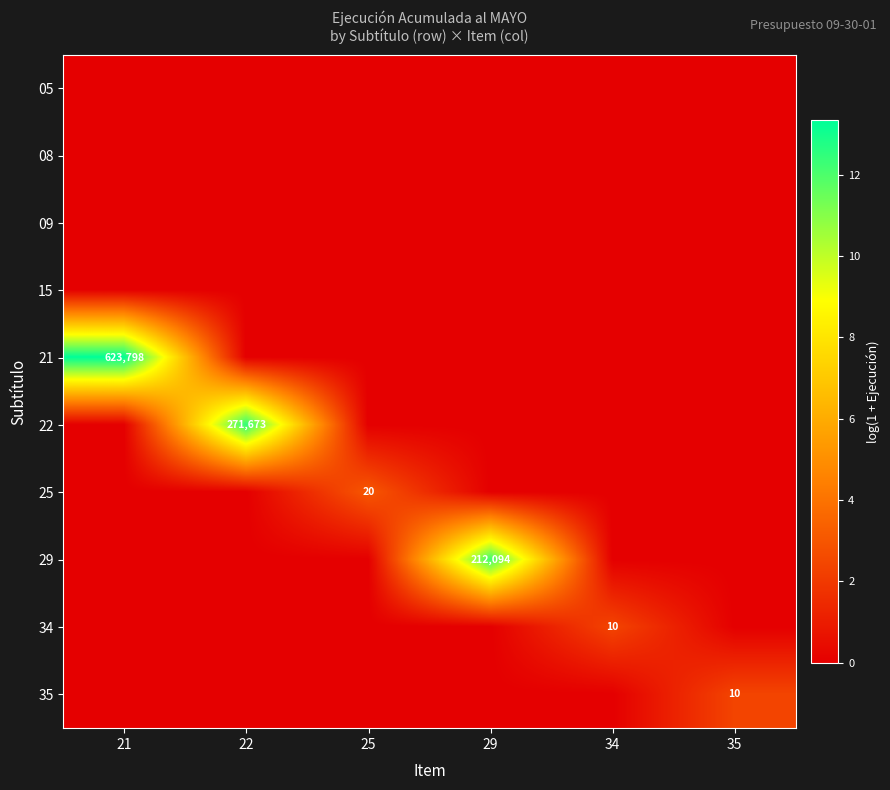

What is the maximum value for 22?

12.5